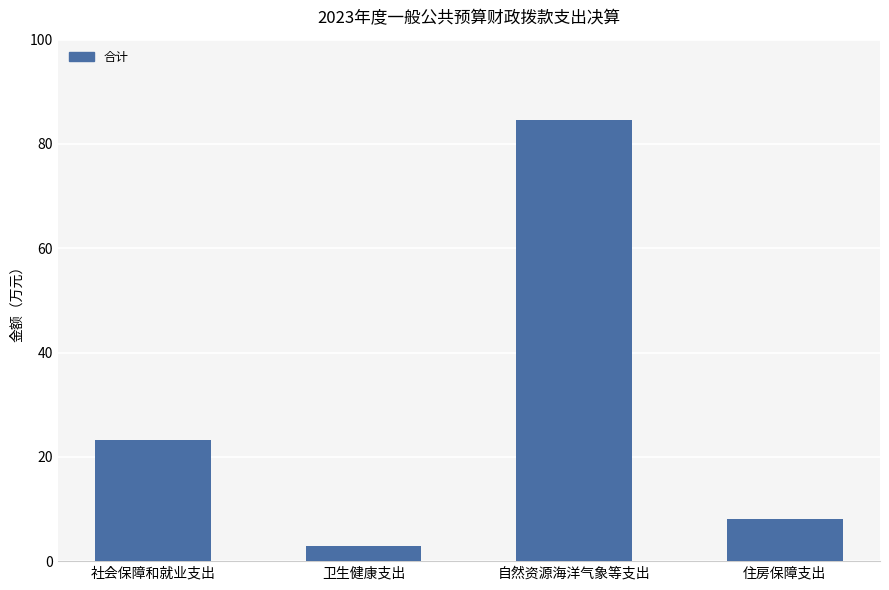

How many values exceed 23?

2